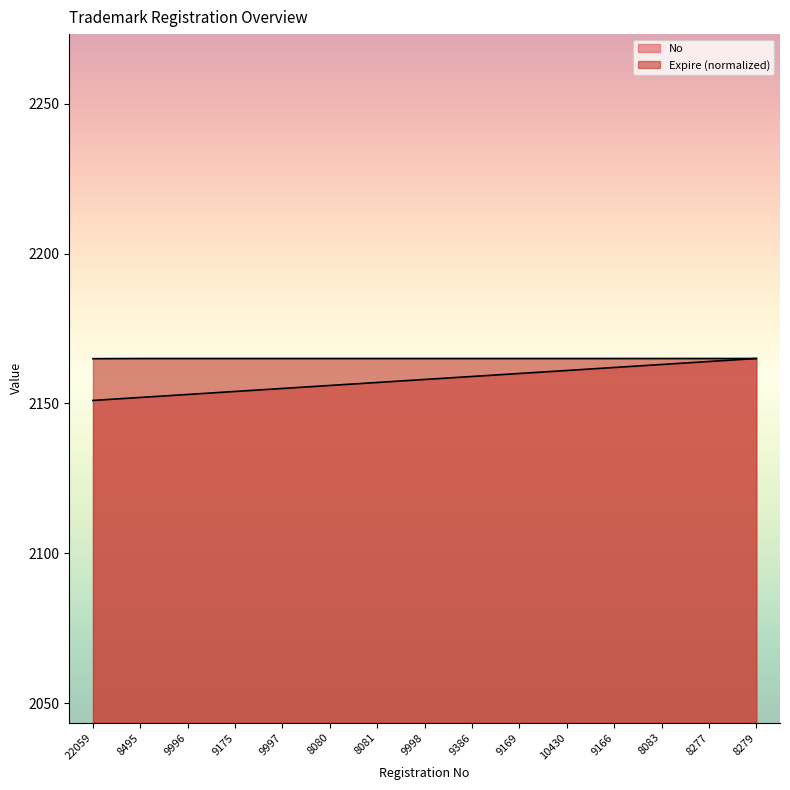

What is the sum of all No values?

32370.0